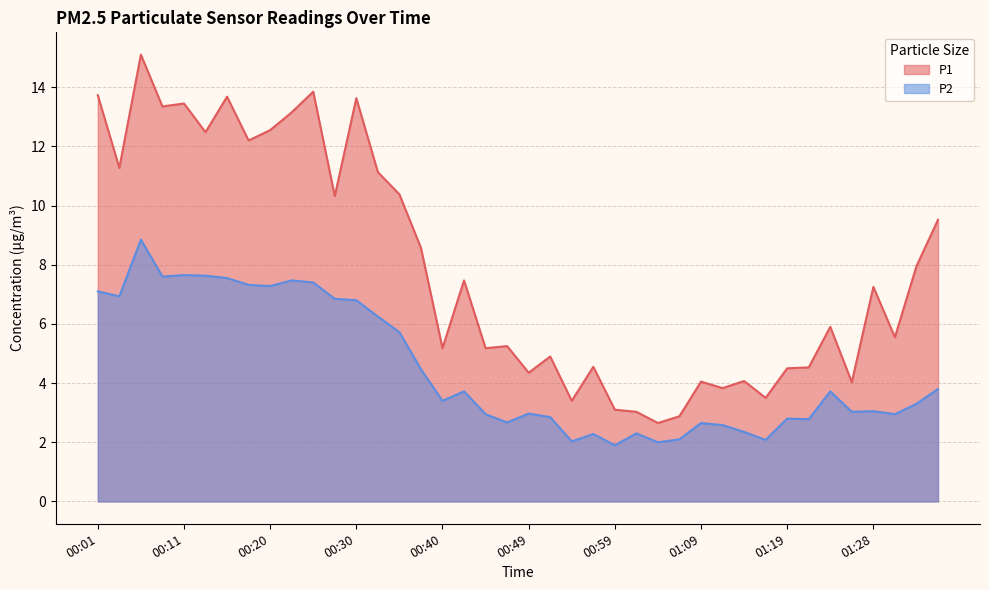

What position from the right is 00:37?

25